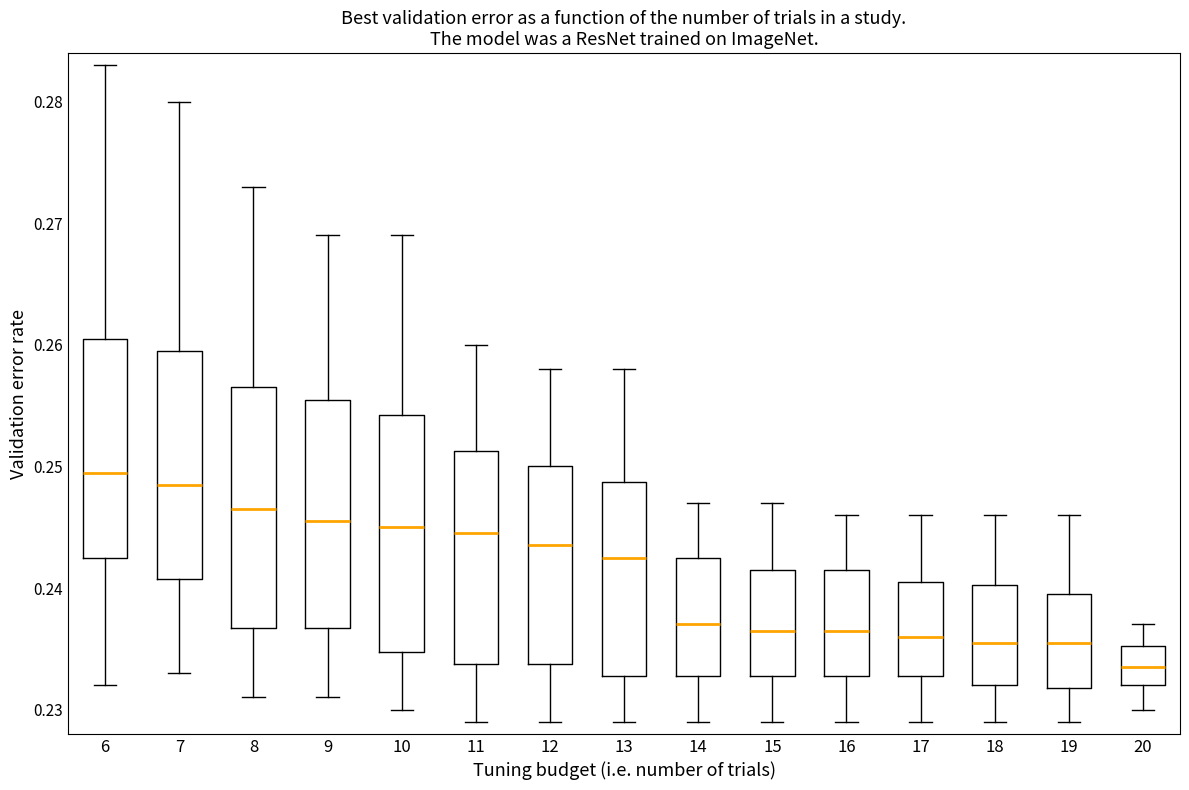

Where is the lower edge of the box at x = 12 on the y-axis? The values are not printed on the chart, so give them approximately, as read against the axis.

0.234